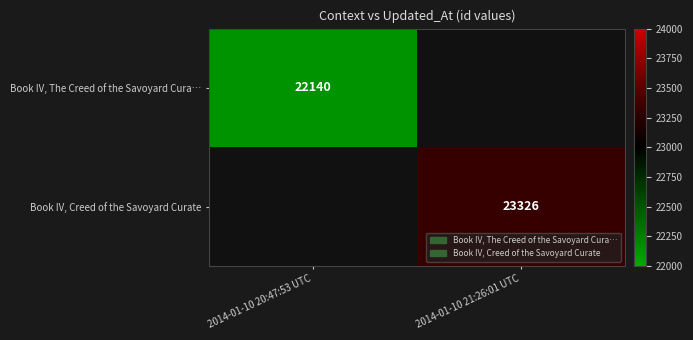

The Book IV, The Creed of the Savoyard Cura… series shows 22140 at 2014-01-10 20:47:53 UTC. True or false?

True